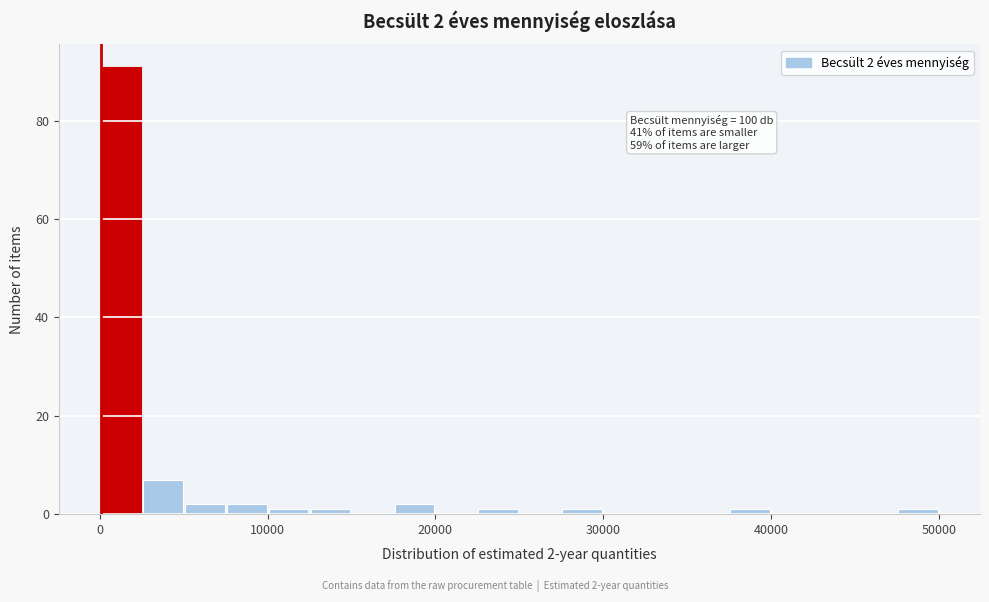

Around what value on the x-axis is the tallest bar? Give the approximate position of its centre, as read against the axis.

1000